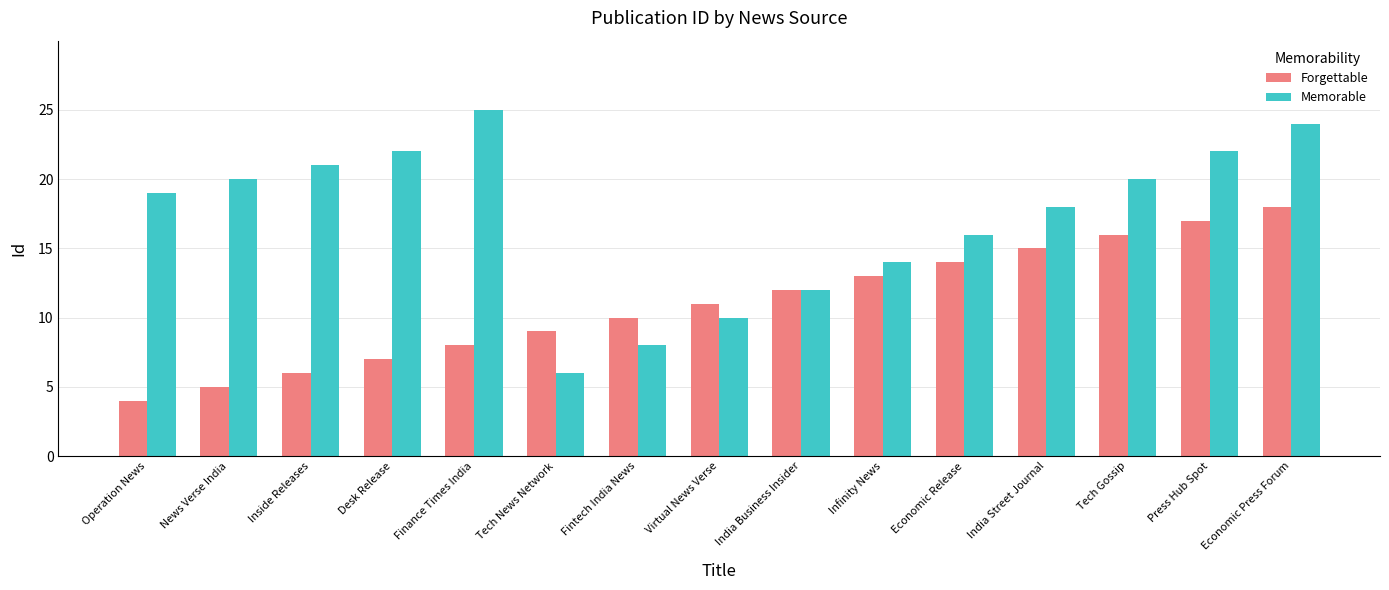

Reading right to left, list all the values displayed in this chart.

Forgettable: Economic Press Forum=18	Press Hub Spot=17	Tech Gossip=16	India Street Journal=15	Economic Release=14	Infinity News=13	India Business Insider=12	Virtual News Verse=11	Fintech India News=10	Tech News Network=9	Finance Times India=8	Desk Release=7	Inside Releases=6	News Verse India=5	Operation News=4
Memorable: Economic Press Forum=24	Press Hub Spot=22	Tech Gossip=20	India Street Journal=18	Economic Release=16	Infinity News=14	India Business Insider=12	Virtual News Verse=10	Fintech India News=8	Tech News Network=6	Finance Times India=25	Desk Release=22	Inside Releases=21	News Verse India=20	Operation News=19